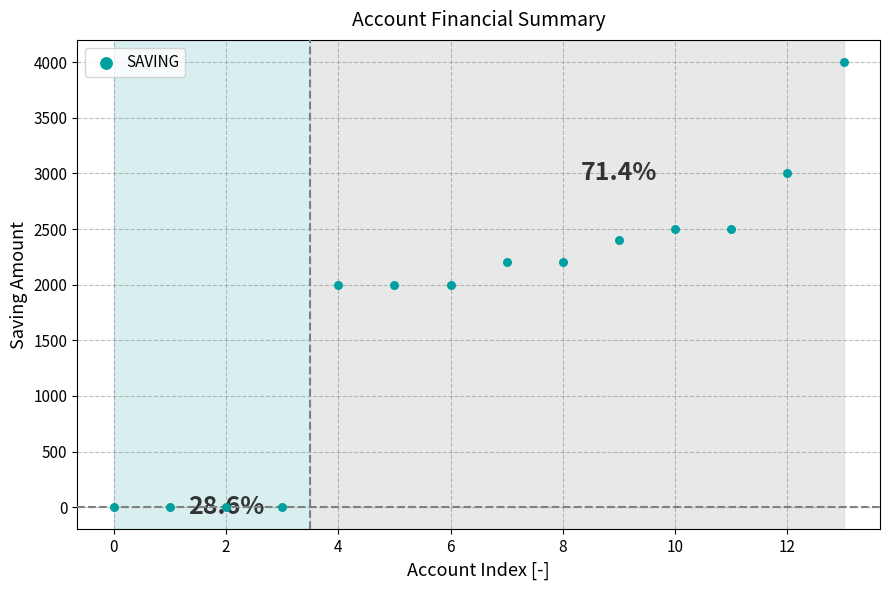

What is the range of Y values (max minus min)?

4000